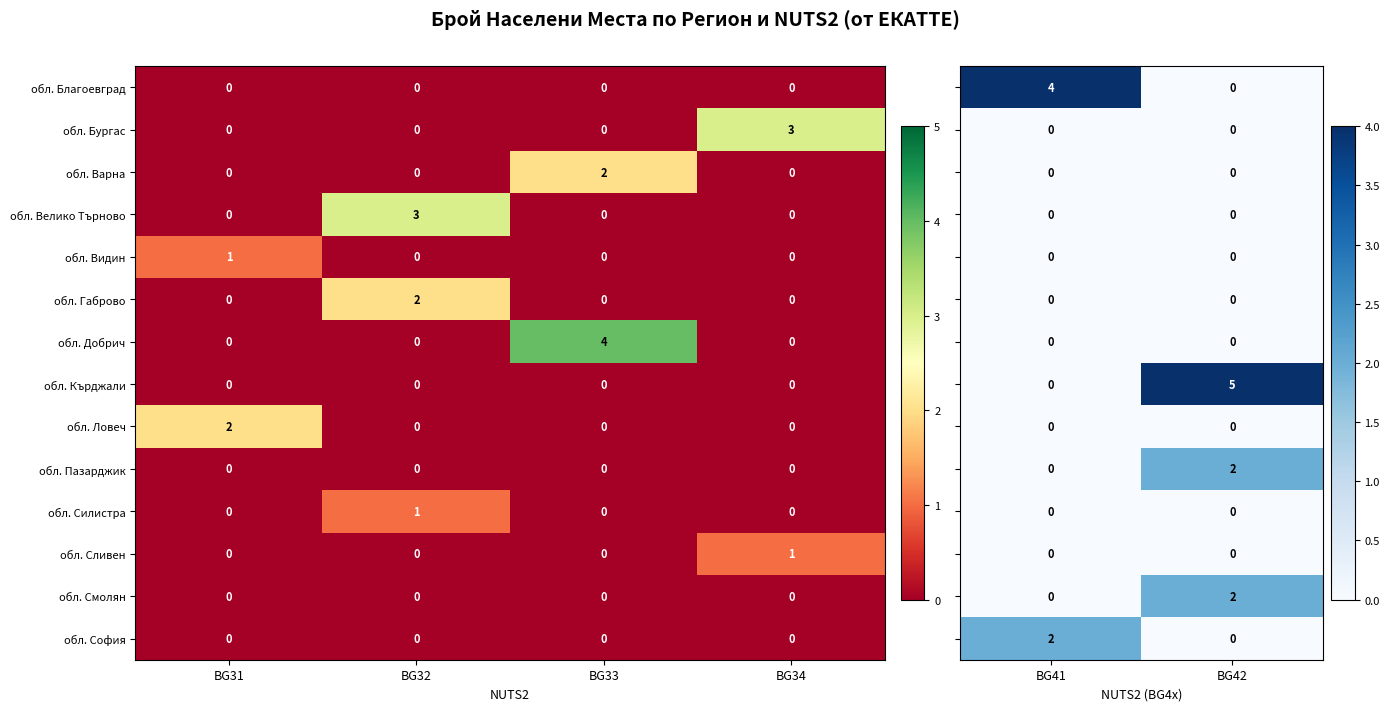

What is the sum of all обл. Бургас values?

3